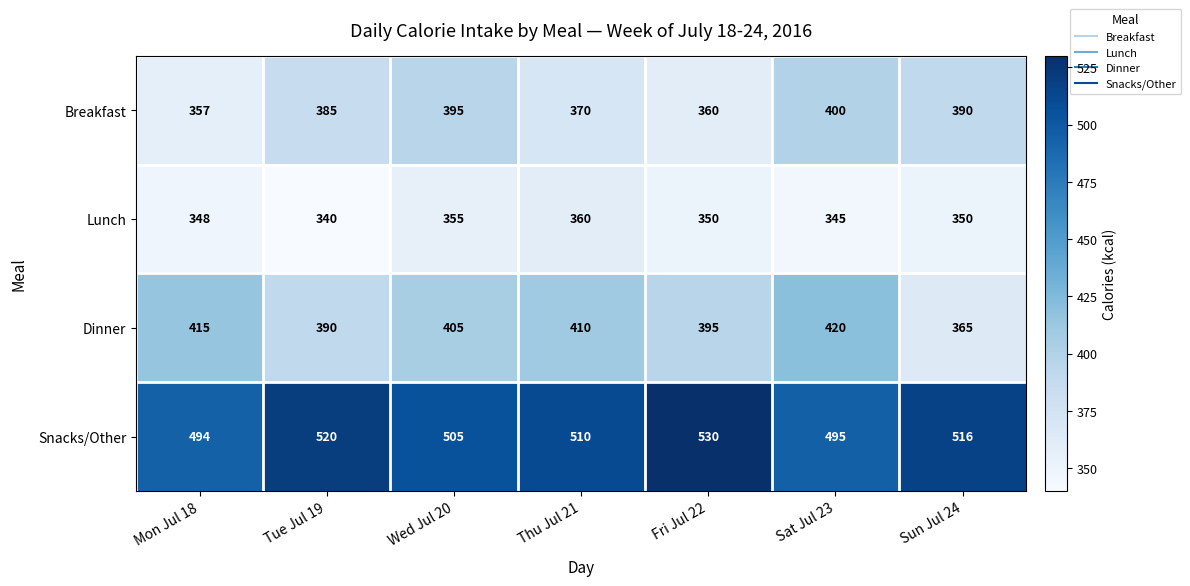

What is the spread (max minus min) of values at Sat Jul 23?

150